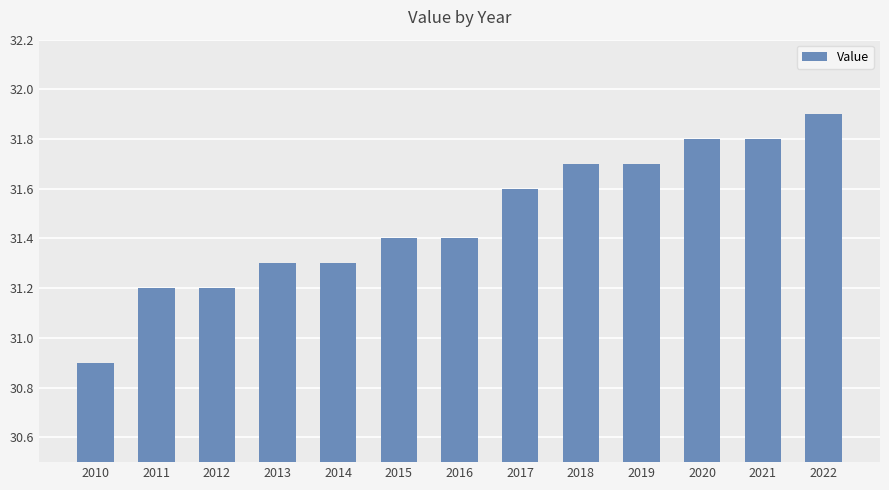

How many bars are there in total?

13